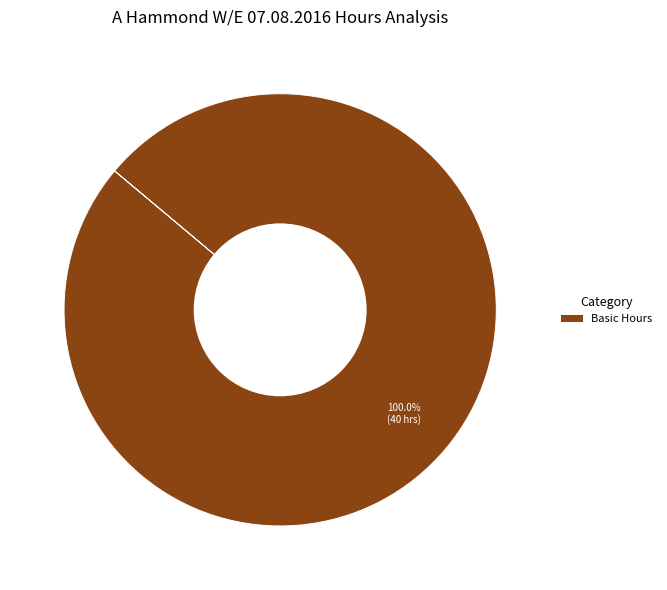

Rank the categories by value from highest to lowest.

Basic Hours